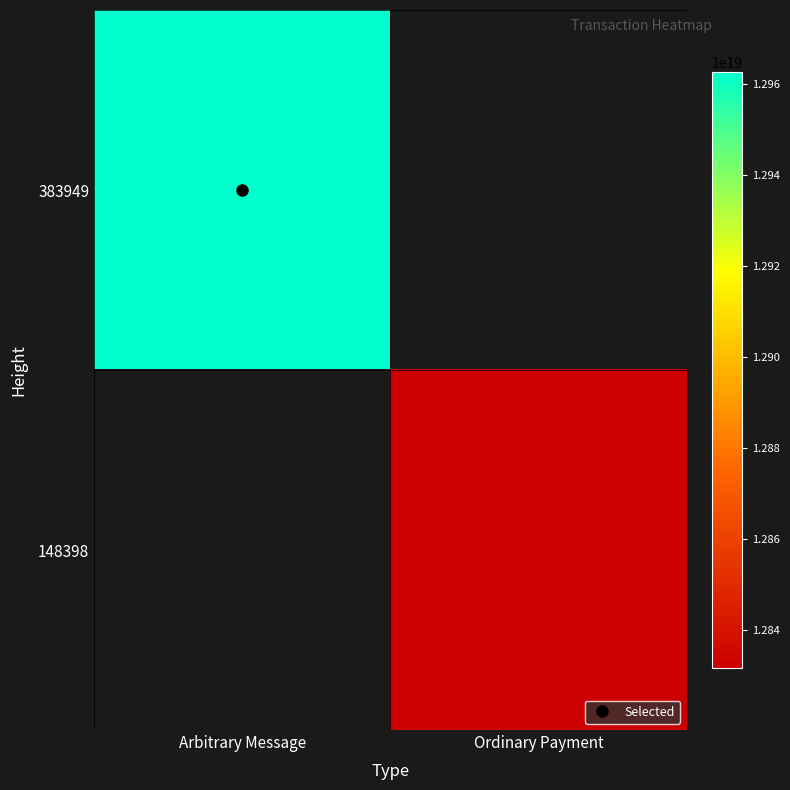

Which has a higher value, Ordinary Payment or Arbitrary Message?

Arbitrary Message